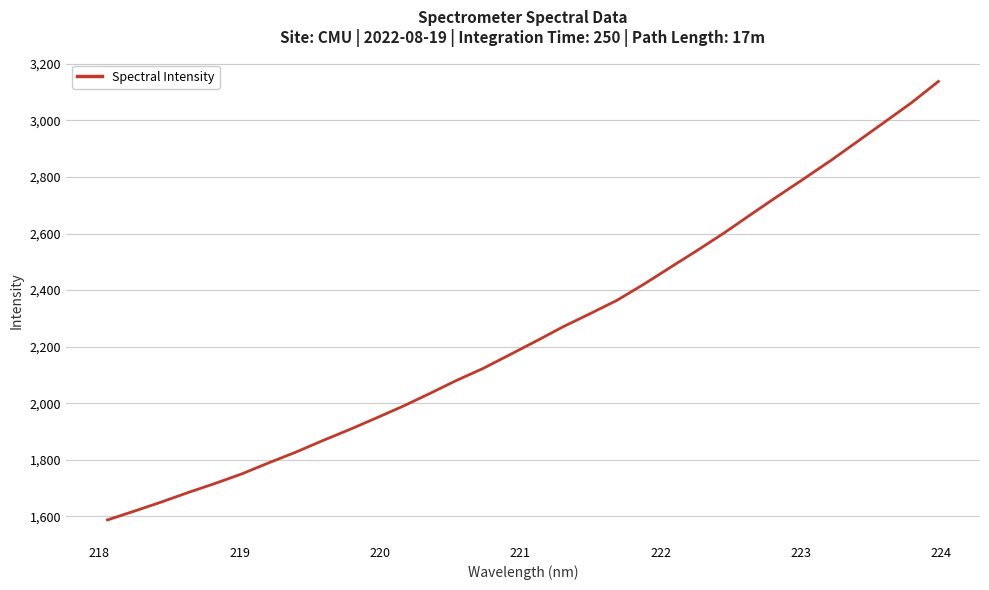

What is the average value?

2254.1